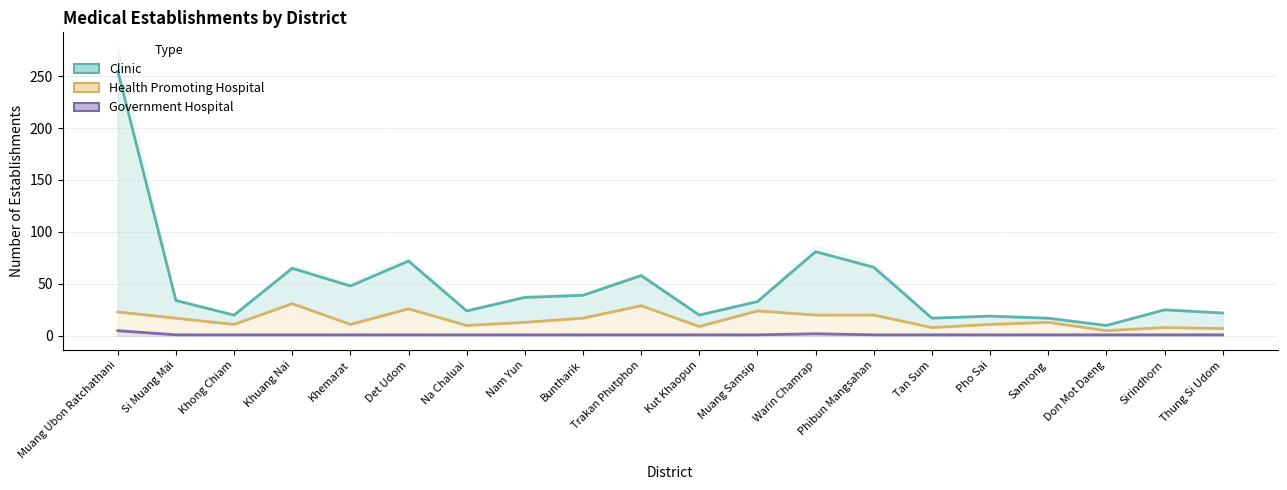

What is the sum of all Government Hospital values?

25